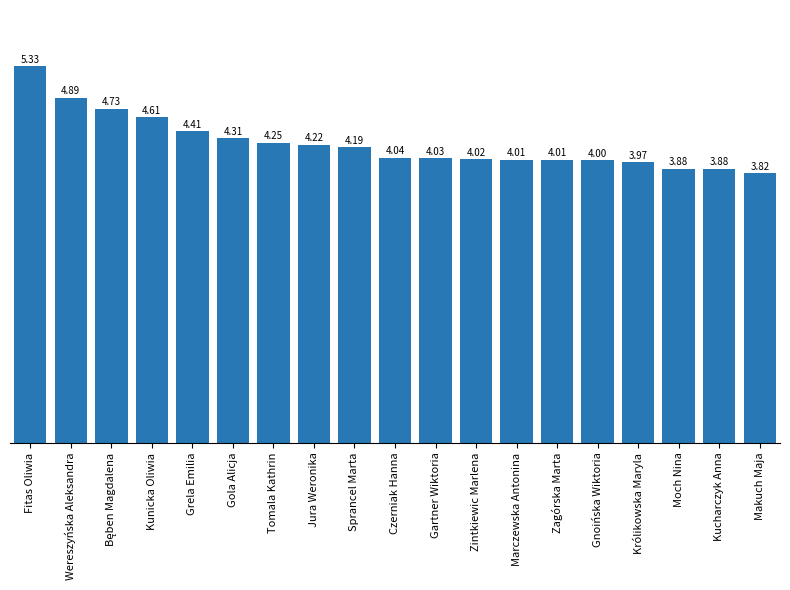

What is the difference between the maximum and minimum values?

1.5